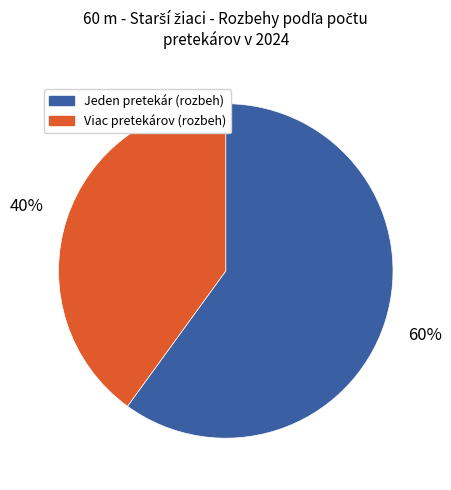

Is there a majority slice in this chart?

Yes